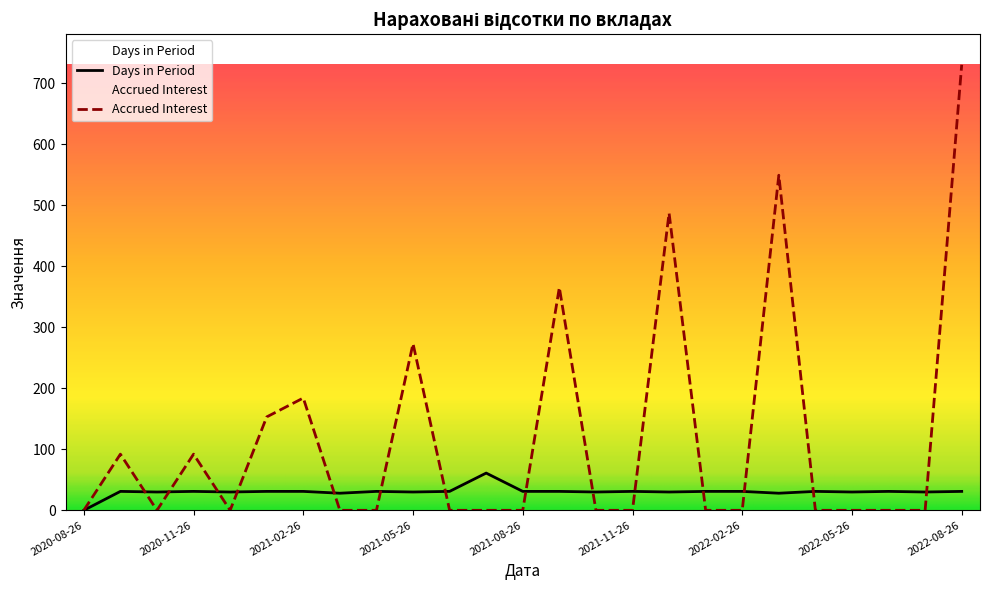

Does the chart have visible grid lines?

No